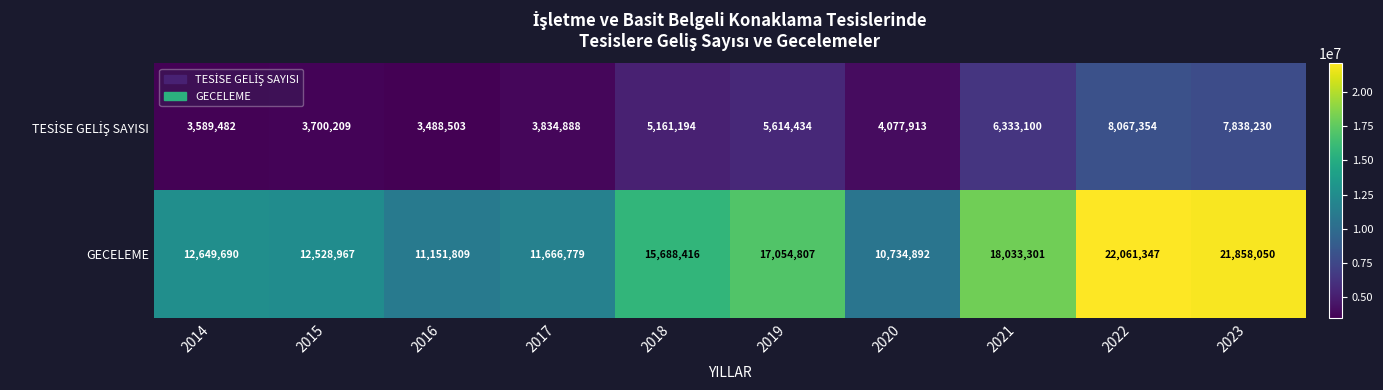

What is the approximate value of GECELEME at 2014?

12649690